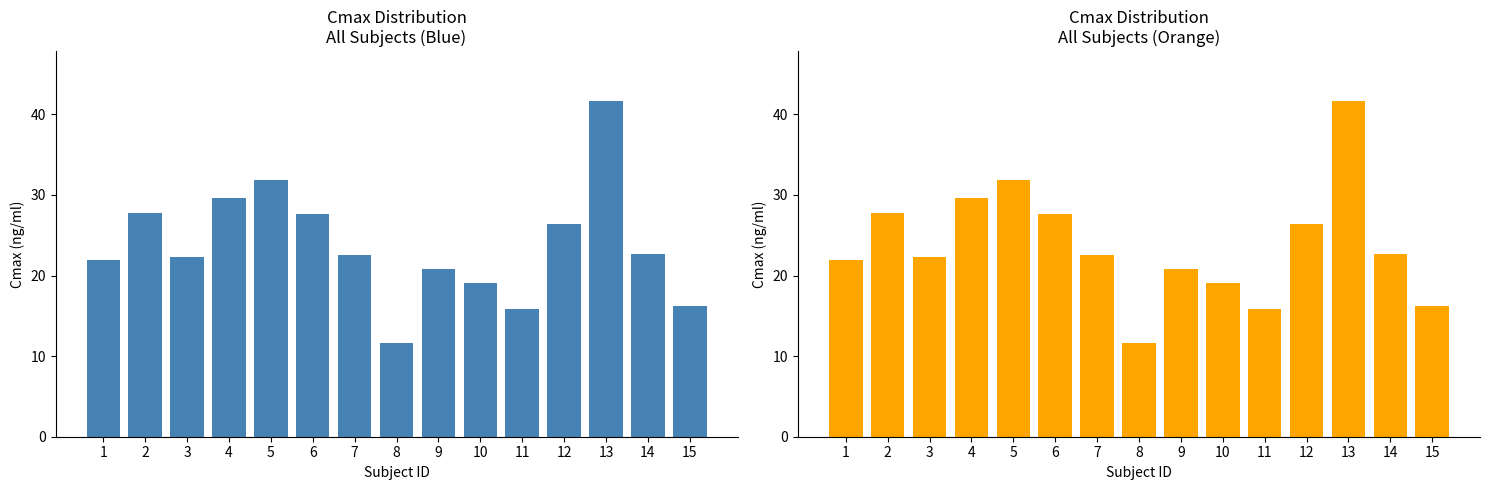

Does the chart contain stacked bars?

No